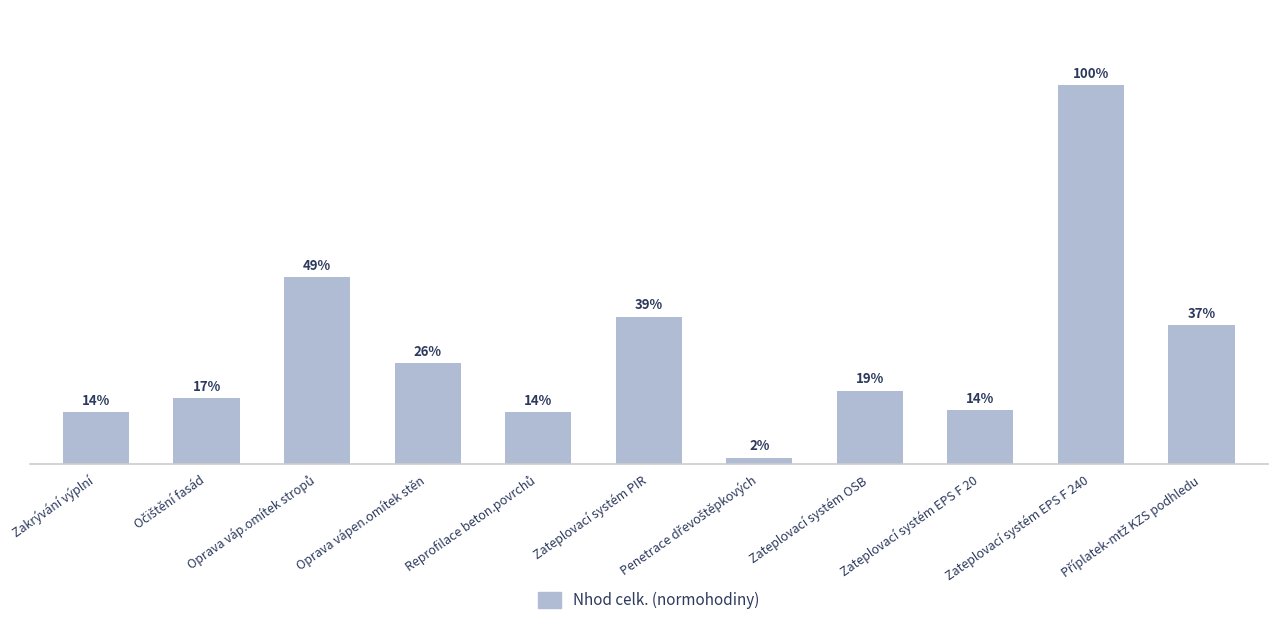

Reading right to left, extract all data points from this chart.

Příplatek-mtž KZS podhledu=22.8	Zateplovací systém EPS F 240=62.0	Zateplovací systém EPS F 20=8.8	Zateplovací systém OSB=12.0	Penetrace dřevoštěpkových=1.0	Zateplovací systém PIR=24.1	Reprofilace beton.povrchů=8.4	Oprava vápen.omítek stěn=16.4	Oprava váp.omítek stropů=30.5	Očištění fasád=10.8	Zakrývání výplní=8.5